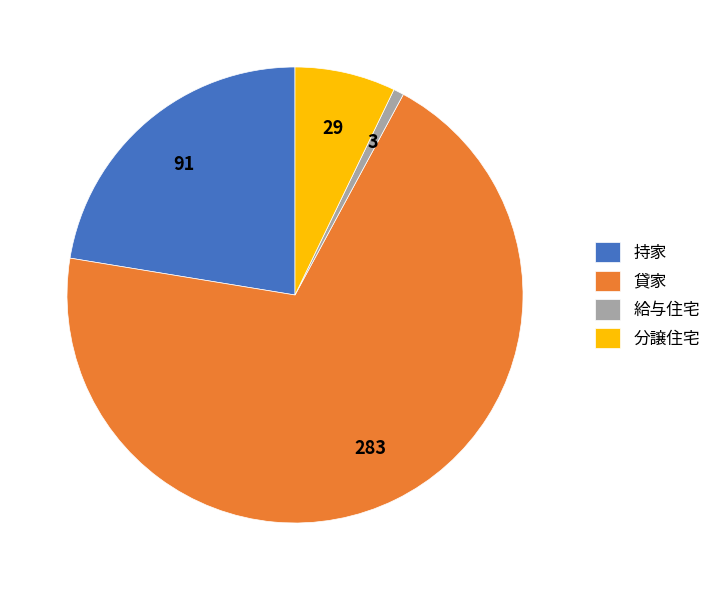

Approximately how many times larger is the value at 貸家 compared to 持家?

3.1